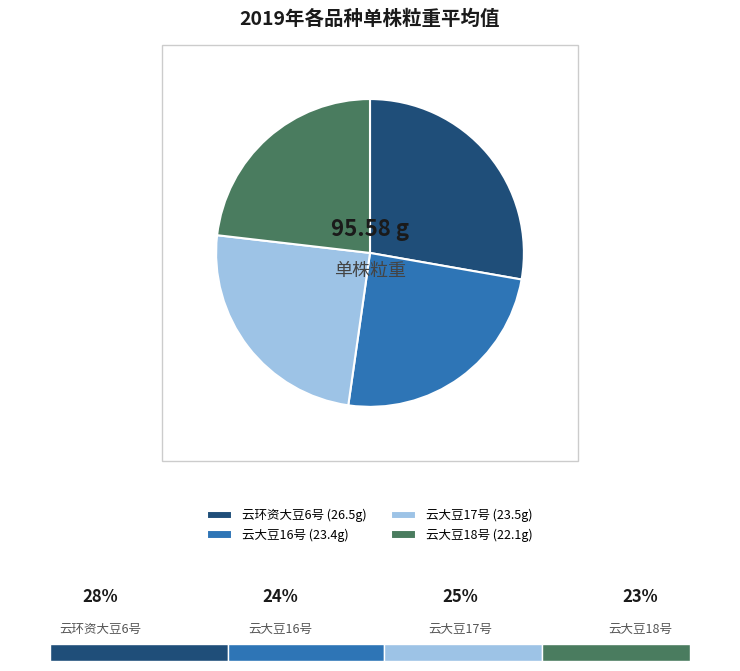

Which slice is the largest?

云环资大豆6号